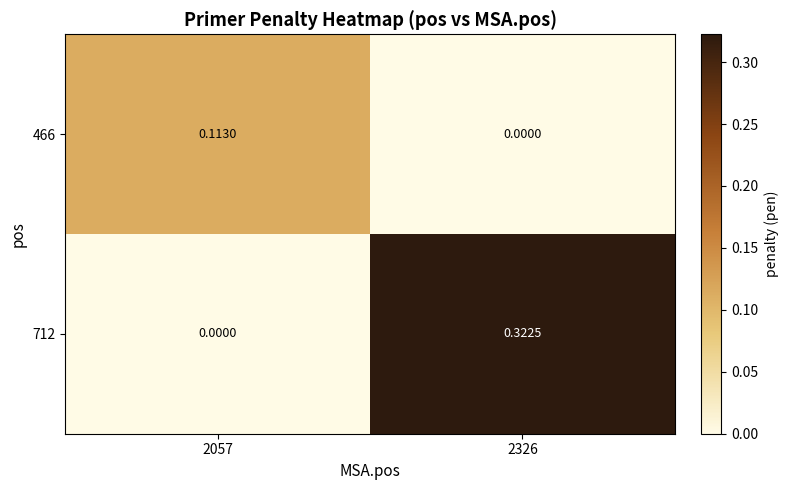

Reading left to right, extract all data points from this chart.

466: 2057=0.1	2326=0.0
712: 2057=0.0	2326=0.3